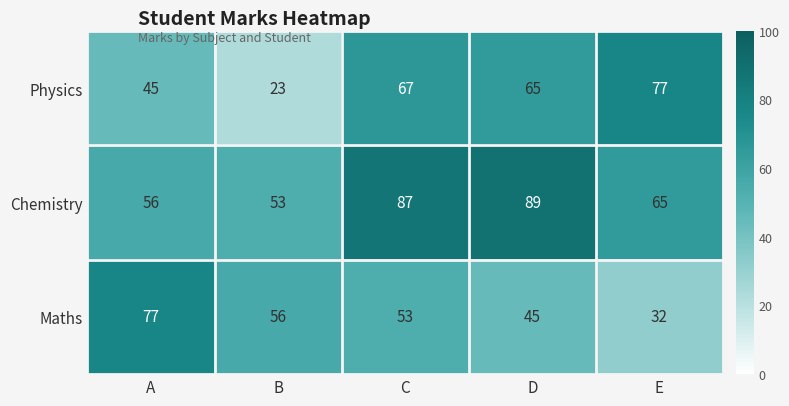

Is it true that Maths equals 56 at B?

True